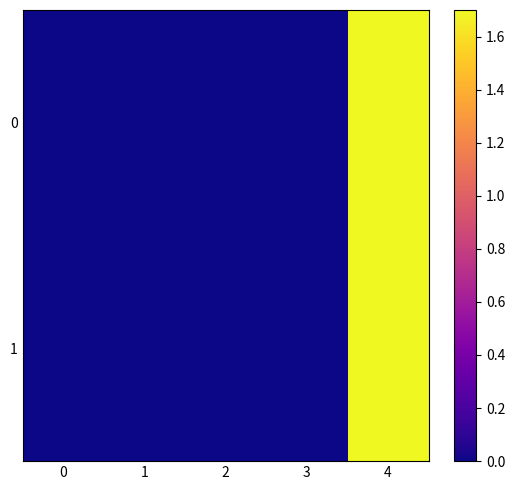

Between 3 and 2, which is larger?

2